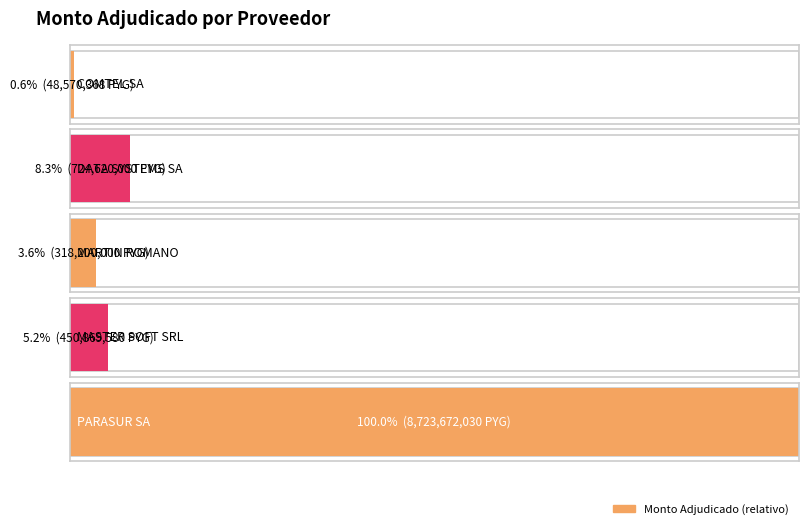

What is the greatest value displayed?

8723672030